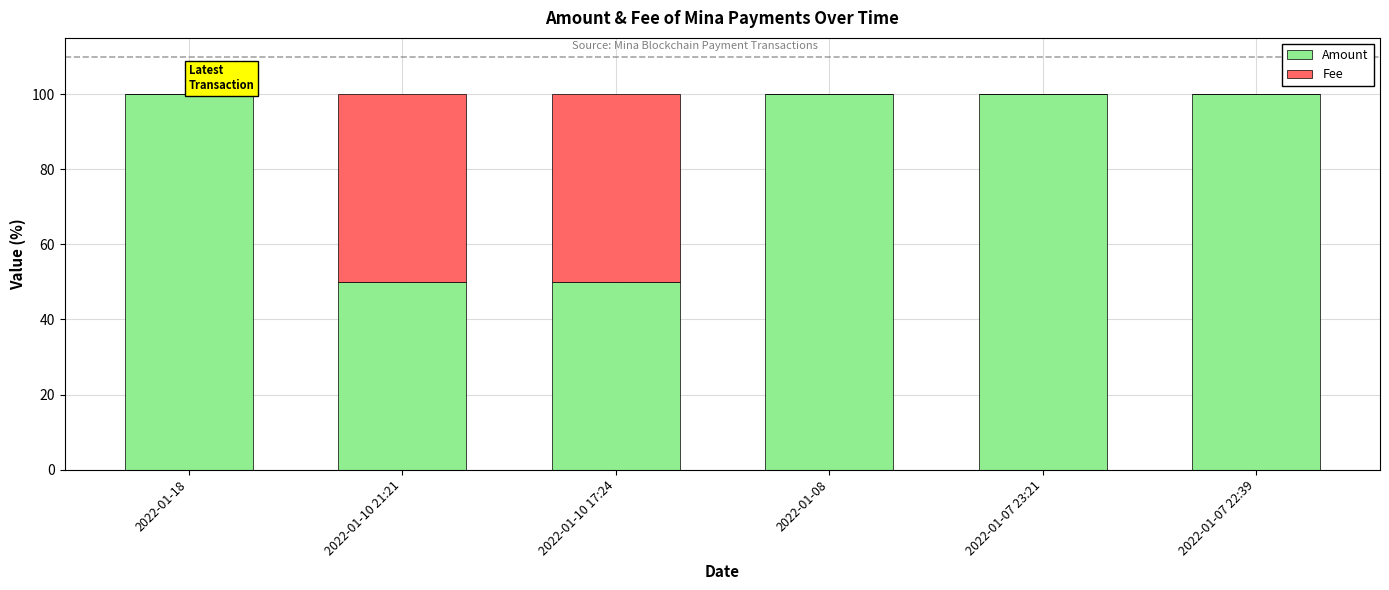

What are all the series names shown in the legend?

Amount, Fee